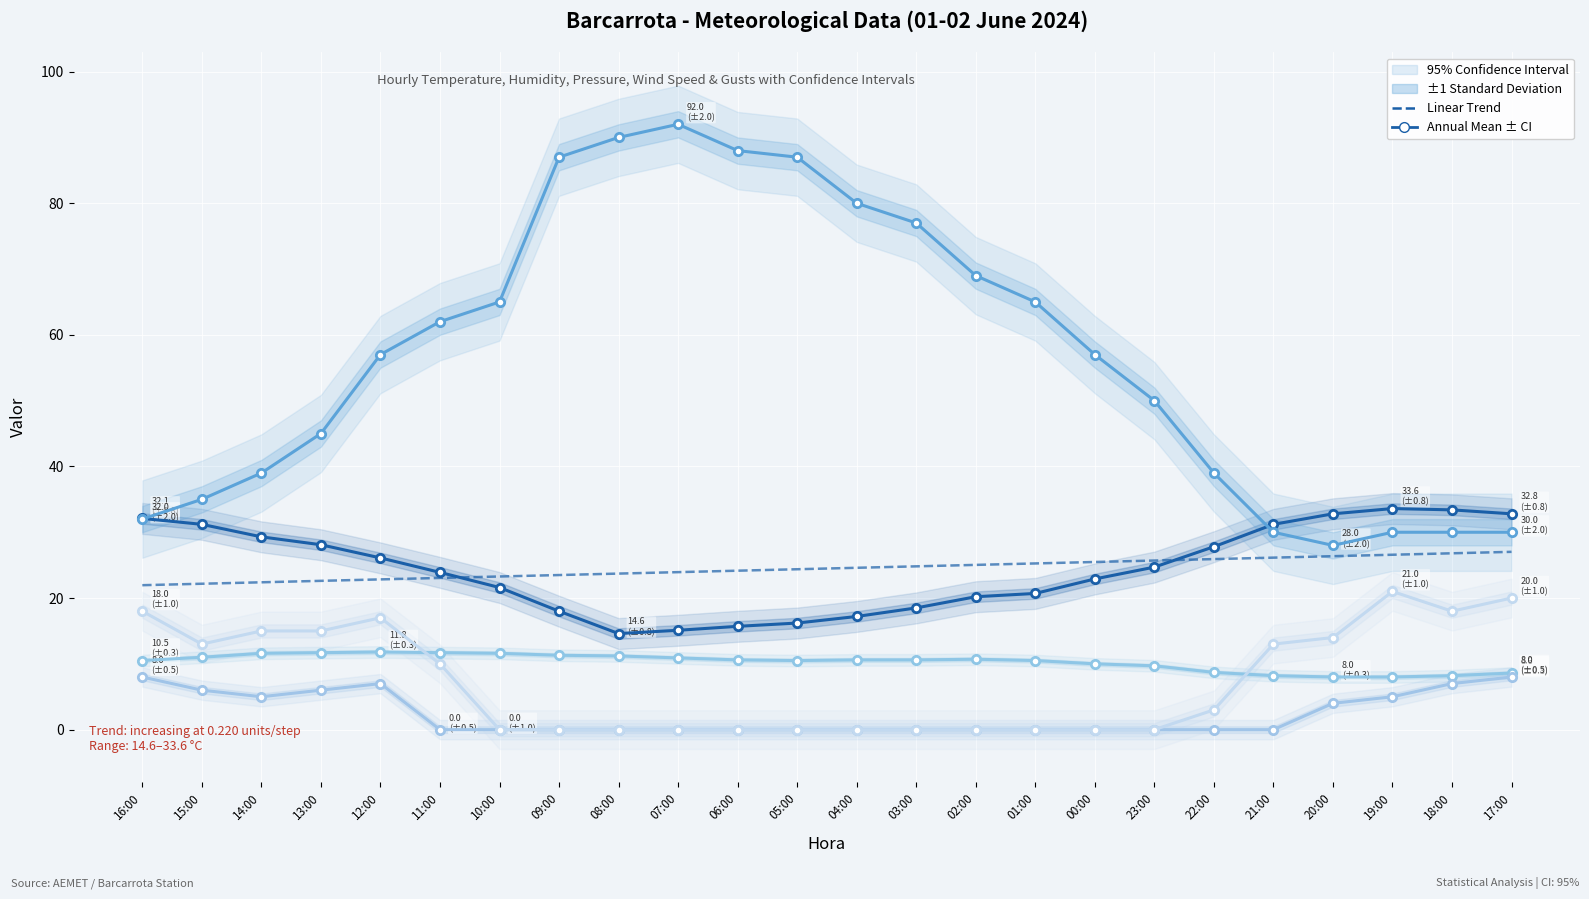

How many lines are shown in the chart?

6